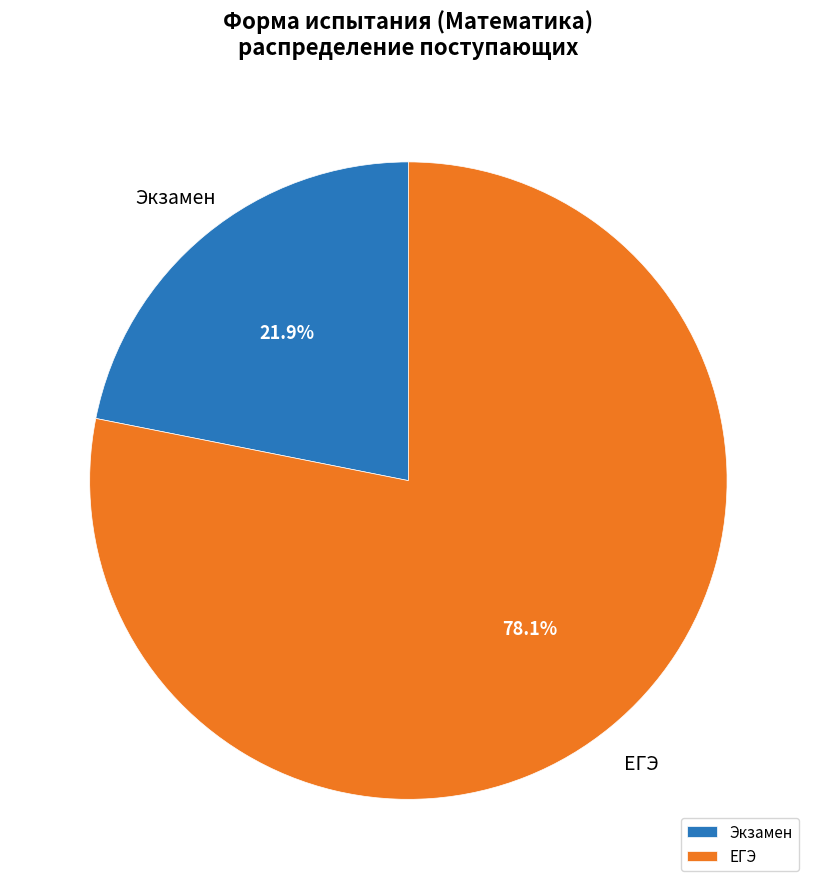

What percentage is the ЕГЭ slice, to the nearest percent?

78%